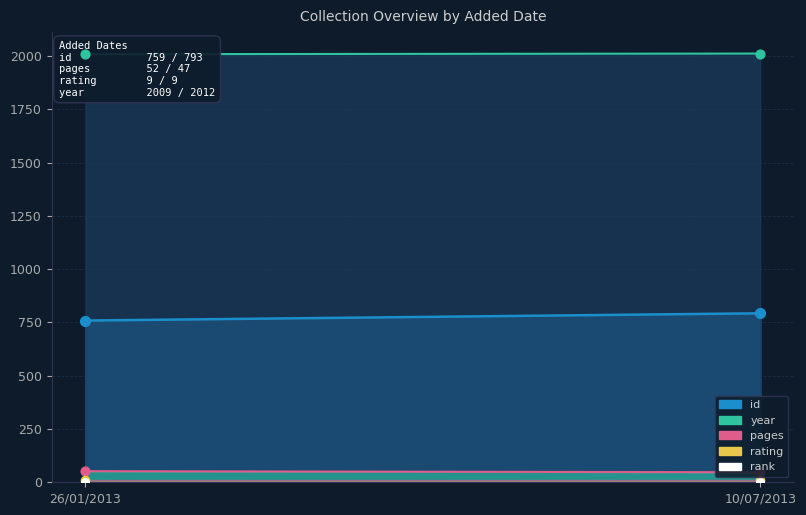

At which category is the sum across all series the highest?

10/07/2013